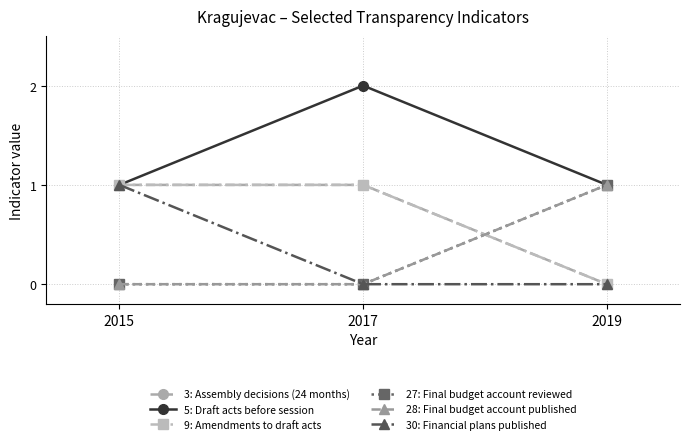

Which series has the largest total across all categories?

5: Draft acts before session